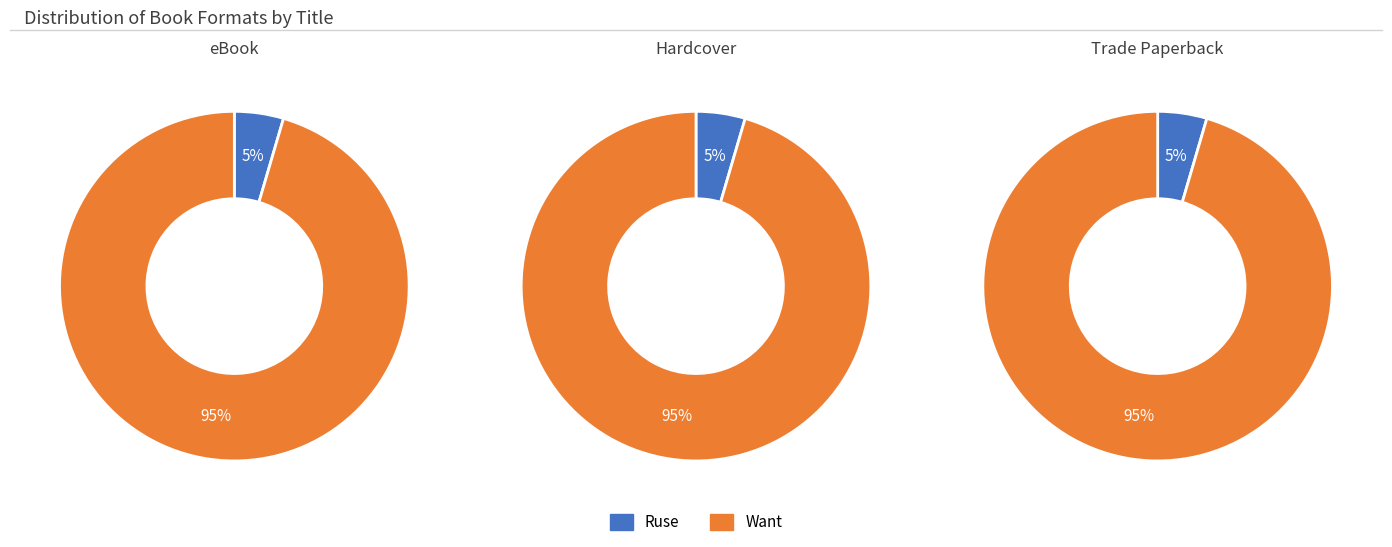

To the nearest percent, what is the combined percentage of Ruse and Want?

100%